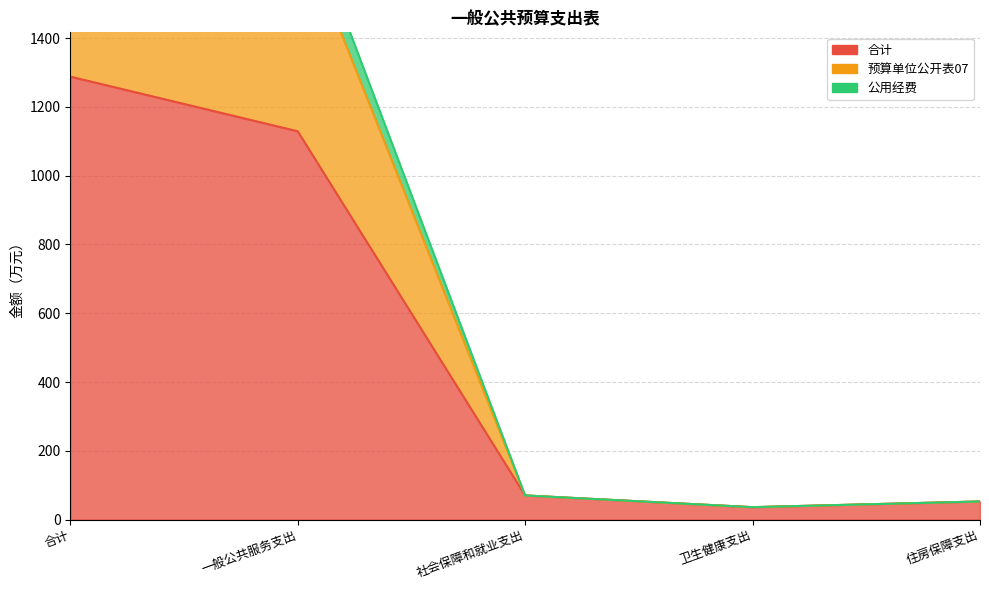

What is the difference between the 预算单位公开表07 values at 卫生健康支出 and 一般公共服务支出?

1783.6